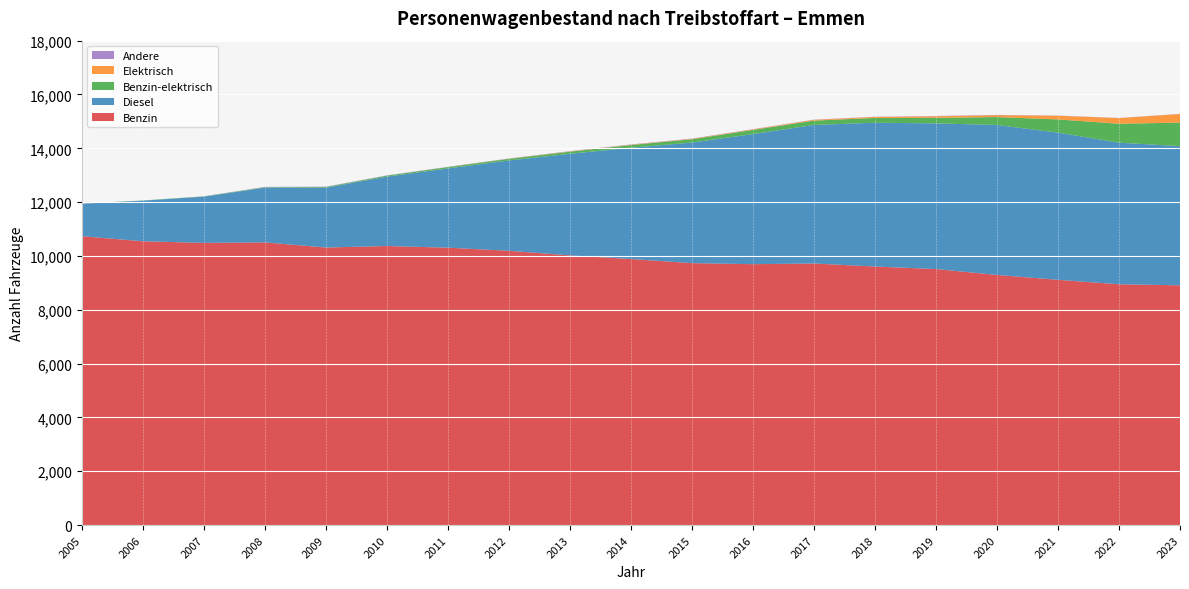

Reading left to right, list all the values displayed in this chart.

Benzin: 10734	10546	10485	10503	10313	10369	10307	10192	10021	9886	9733	9694	9719	9607	9513	9294	9113	8947	8909
Diesel: 1207	1510	1717	2033	2223	2578	2945	3356	3776	4136	4481	4834	5149	5344	5413	5573	5471	5263	5171
Benzin-elektrisch: 1	6	12	18	26	37	49	61	78	99	123	155	161	177	208	294	489	703	875
Elektrisch: 1	0	0	0	0	0	2	5	10	12	15	20	29	37	57	71	138	209	320
Andere: 6	0	4	13	12	10	9	8	10	11	10	9	8	8	11	9	6	6	4